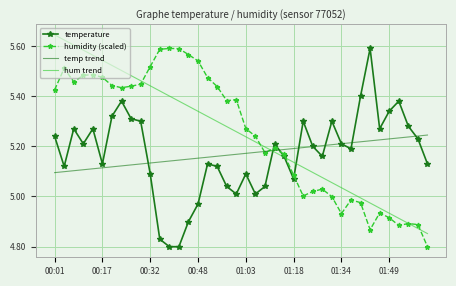

What are all the series names shown in the legend?

temperature, humidity (scaled), temp trend, hum trend